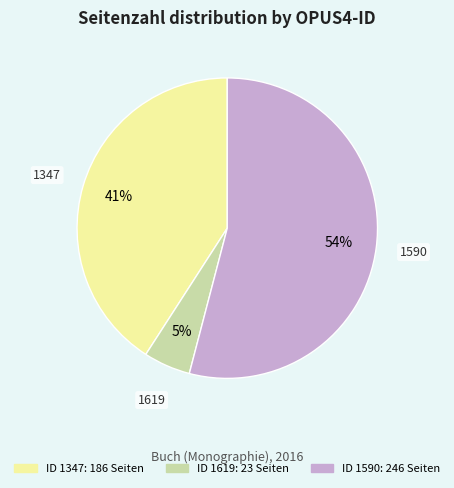

To the nearest percent, what is the average slice percentage?

33%